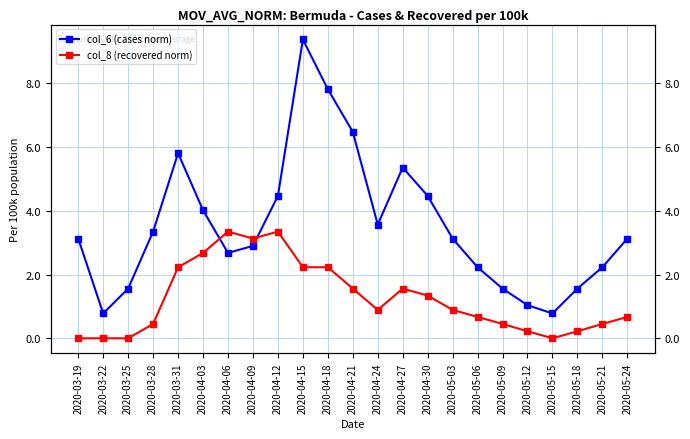

Which category has the lowest value across all series?

2020-03-19